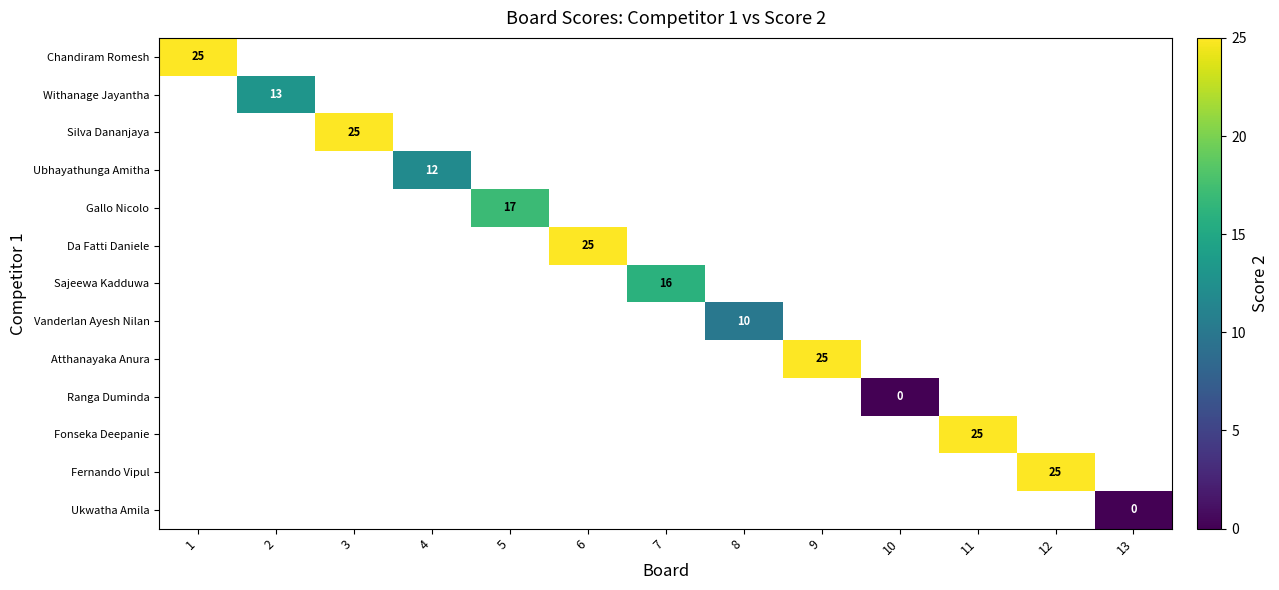

The Sajeewa Kadduwa series shows 16 at 7. True or false?

True